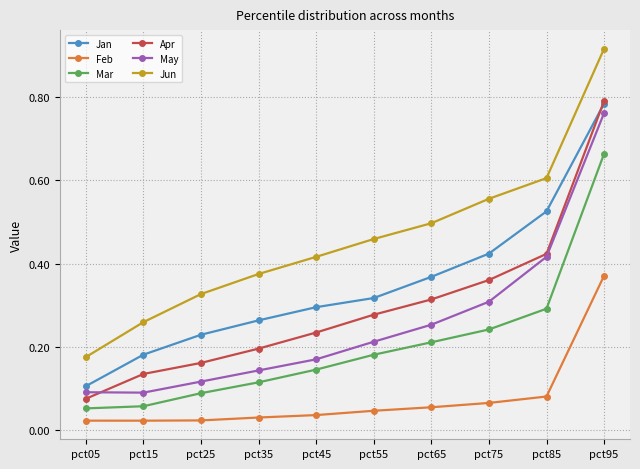

The May series shows 0.1 at pct05. True or false?

True